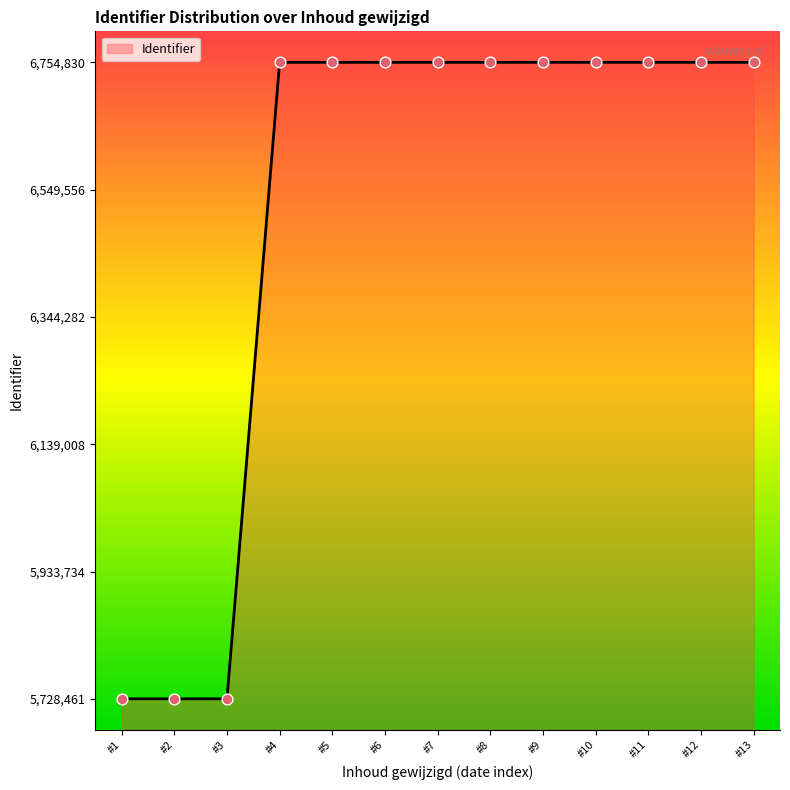

What is the ratio of the value at #1 to the value at #6?

0.8